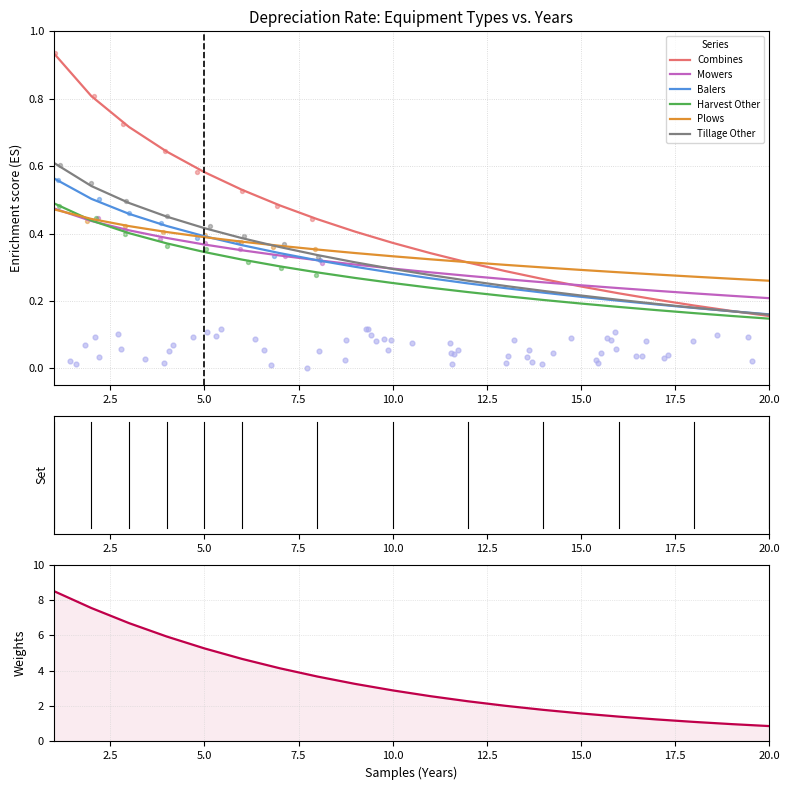

What are all the series names shown in the legend?

Combines, Mowers, Balers, Harvest Other, Plows, Tillage Other